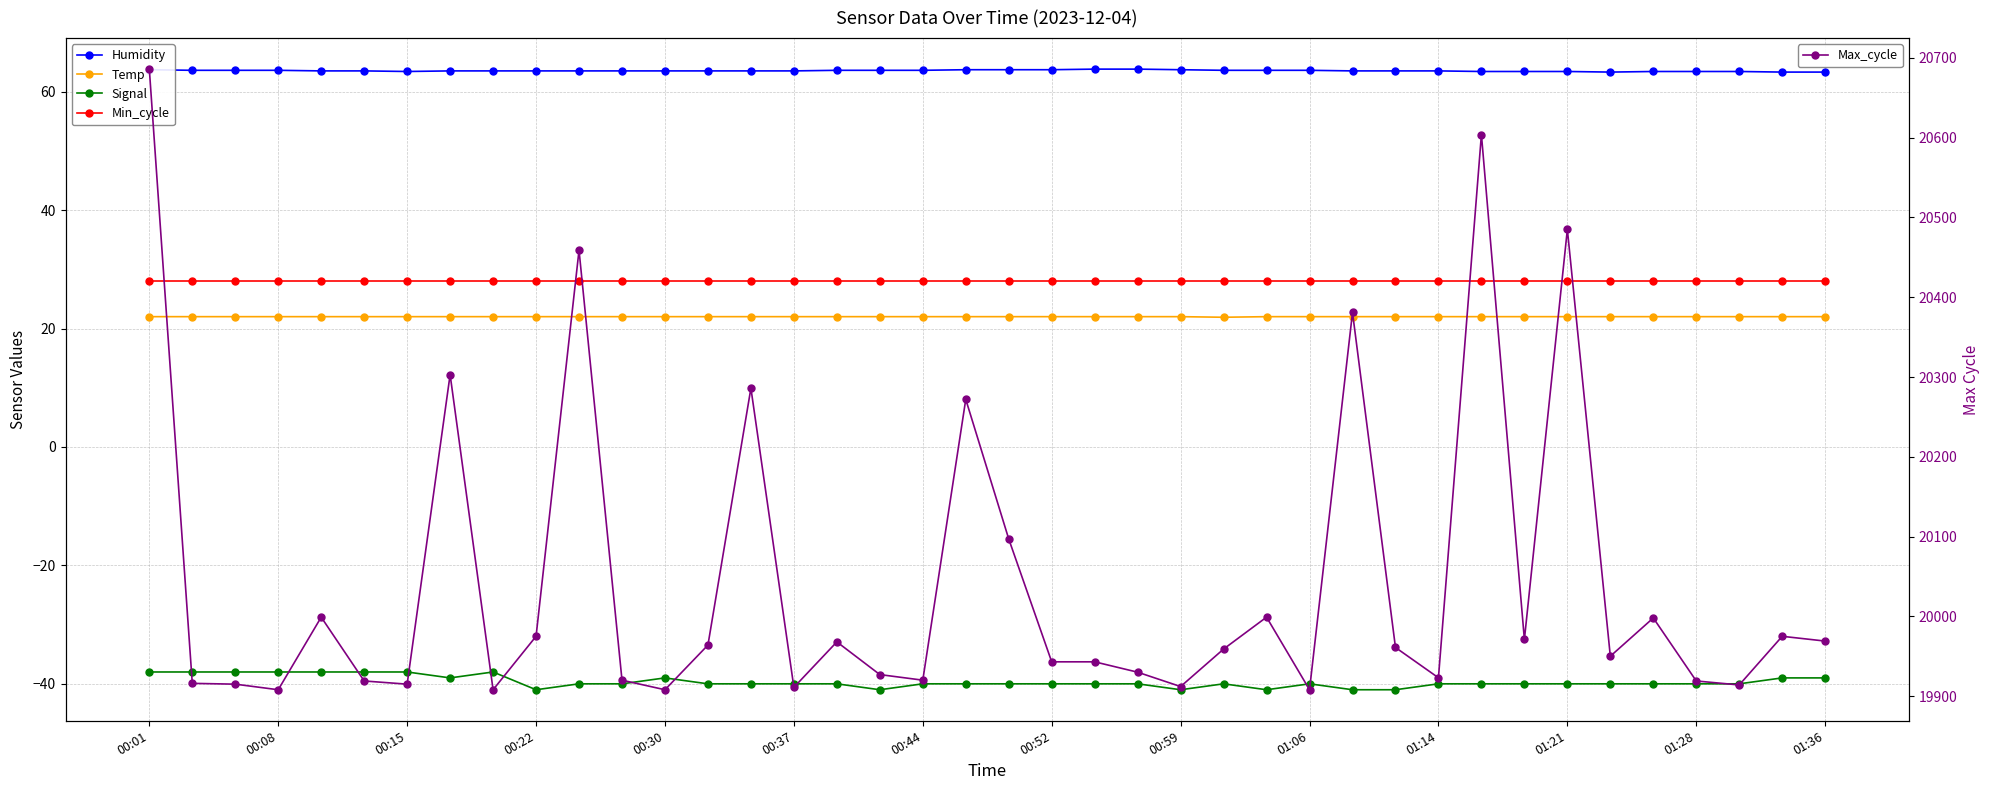

What is the sum of all Humidity values?

2541.2